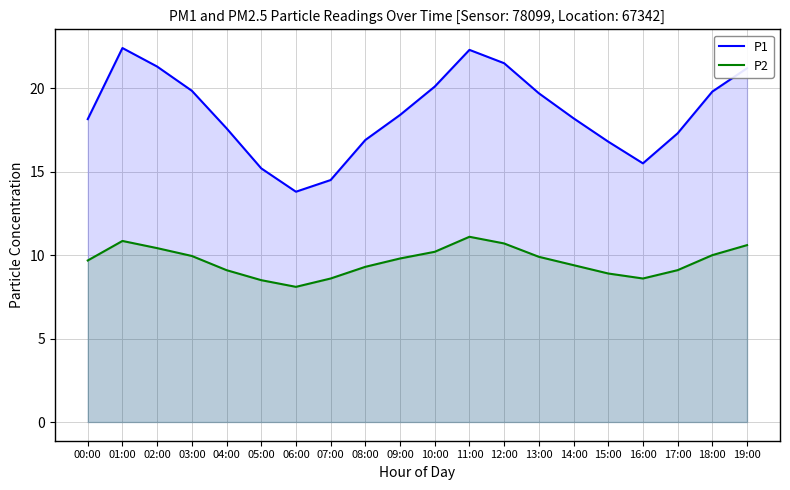

Rank the series at 09:00 from highest to lowest value.

P1, P2